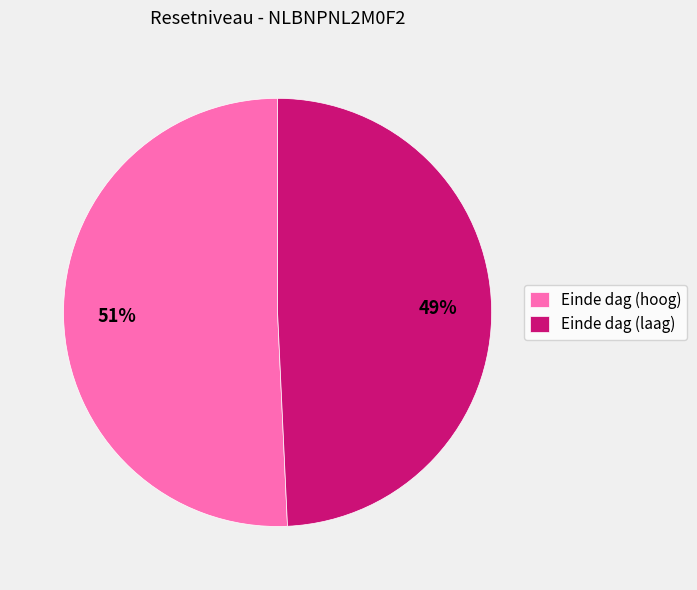

Is the sum of Einde dag (hoog) and Einde dag (laag) greater than half?

Yes